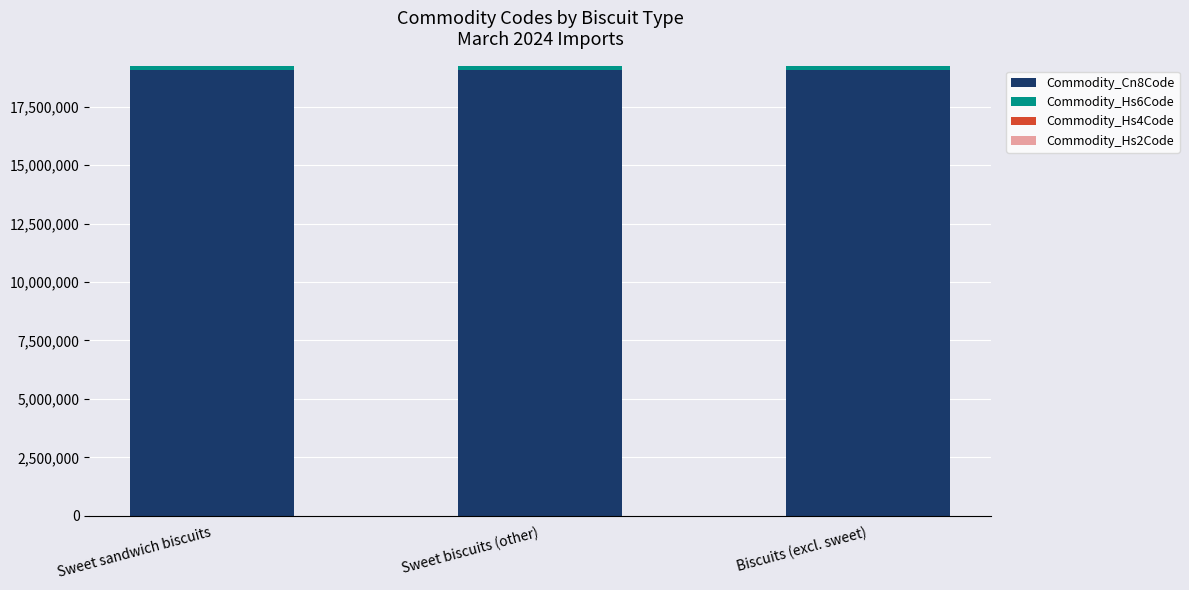

Is it true that Commodity_Cn8Code equals 25863619 at Sweet biscuits (other)?

False